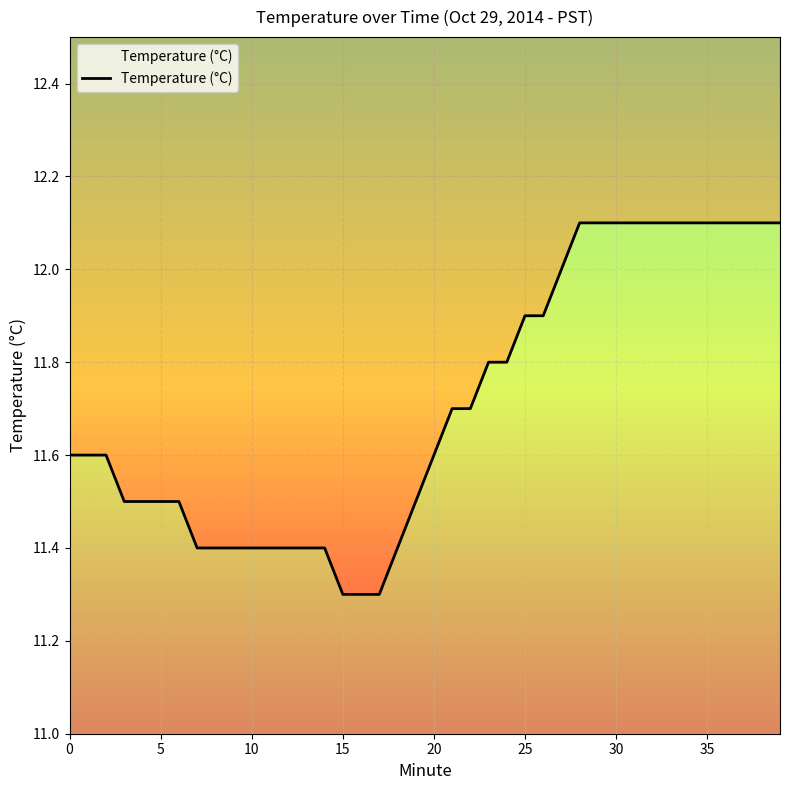

What is the greatest value displayed?

12.1